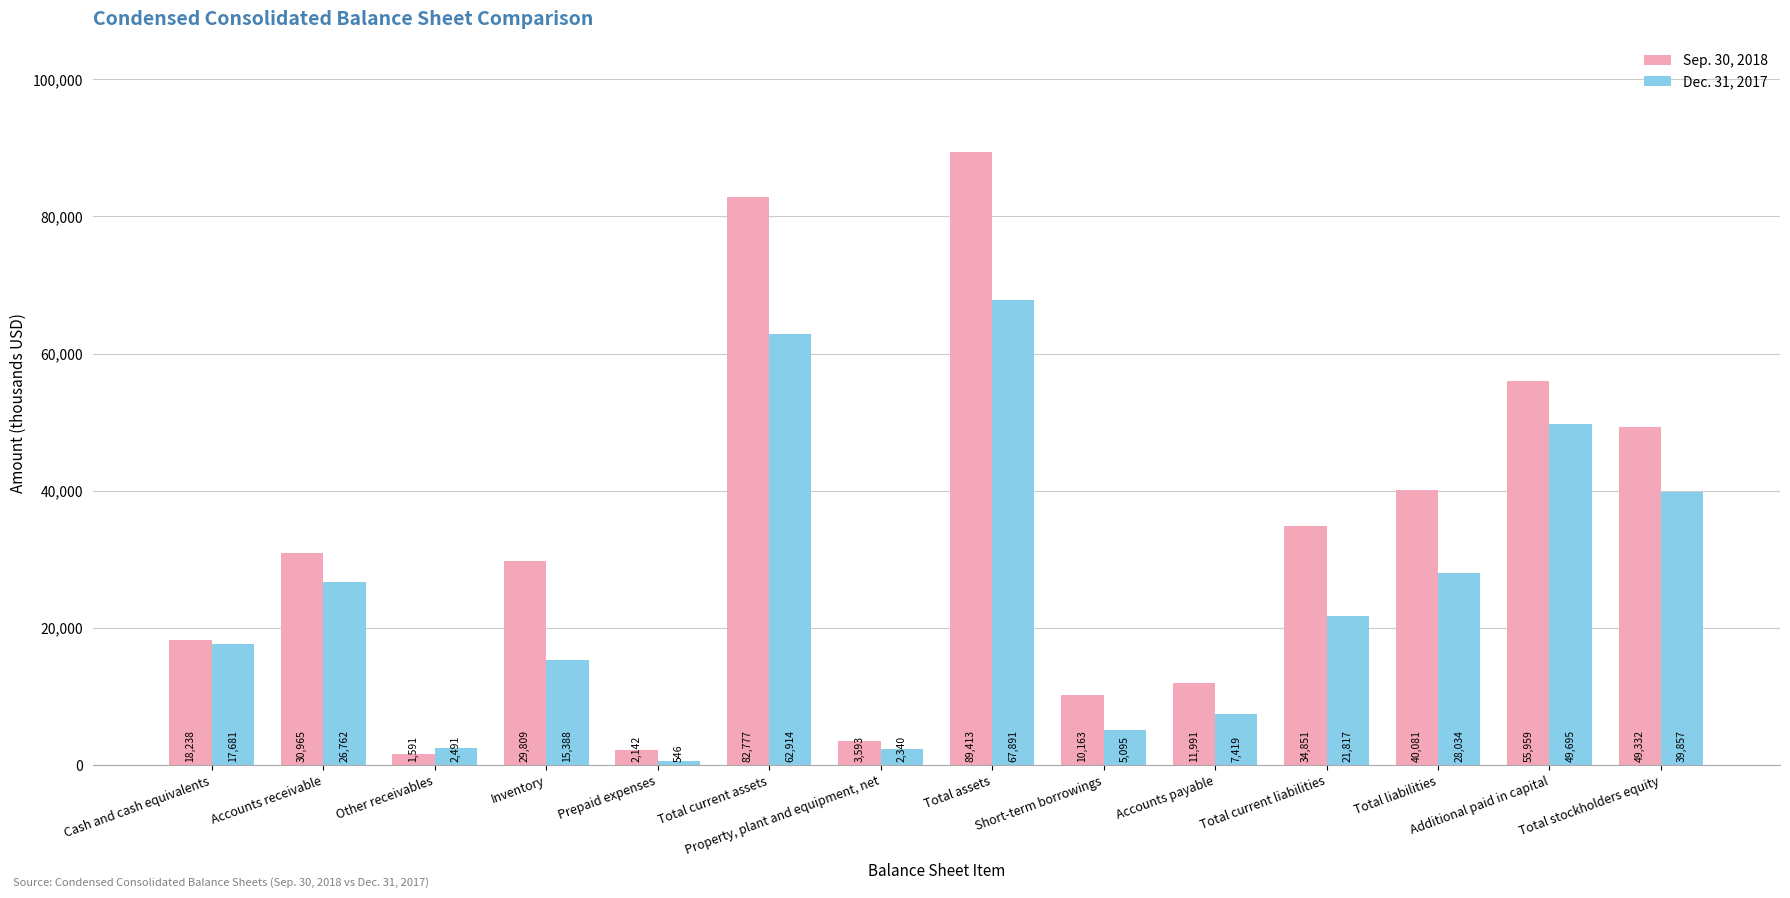

True or false: Dec. 31, 2017 has a value of 7419 at Accounts payable.

True